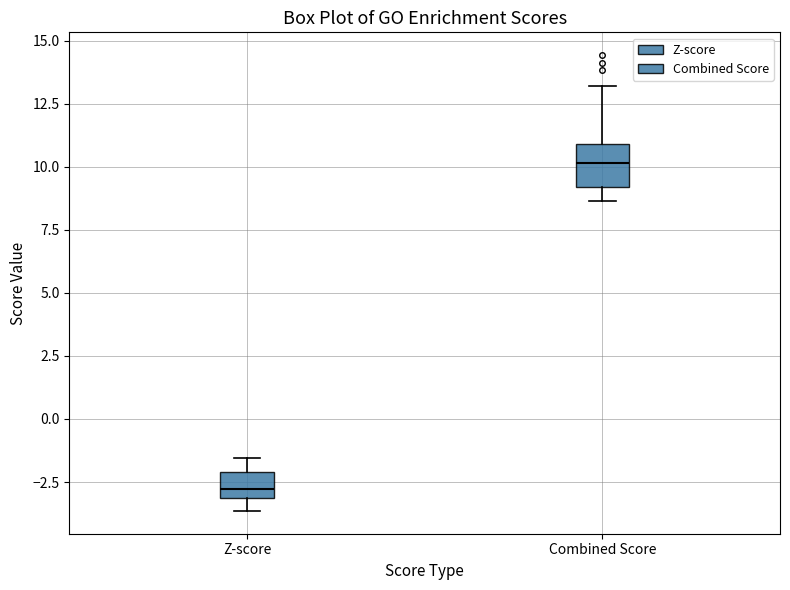

Reading left to right, read every box against the y-axis: the position of its median line, the range the box covers, and the ends of its whiskers. The values are not printed on the chart, so give them approximately, as read against the axis.

Z-score: median -3.0 (inside the box), box -3.0 to -2.0, whiskers -3.5 to -1.5
Combined Score: median 10.0, box 9.0 to 11.0, whiskers 8.5 to 13.0